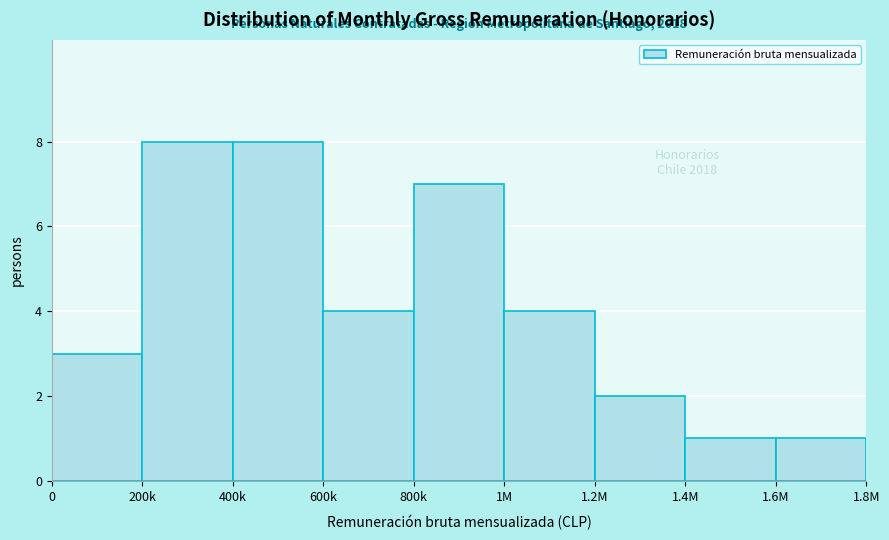

Reading right to left, list all the values displayed in this chart.

1.6M=1	1.4M=1	1.2M=2	1M=4	800k=7	600k=4	400k=8	200k=8	0=3